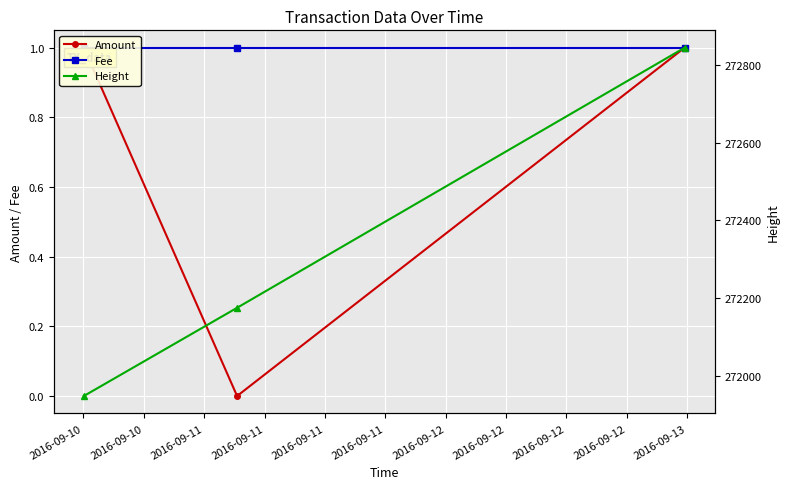

What are all the series names shown in the legend?

Amount, Fee, Height